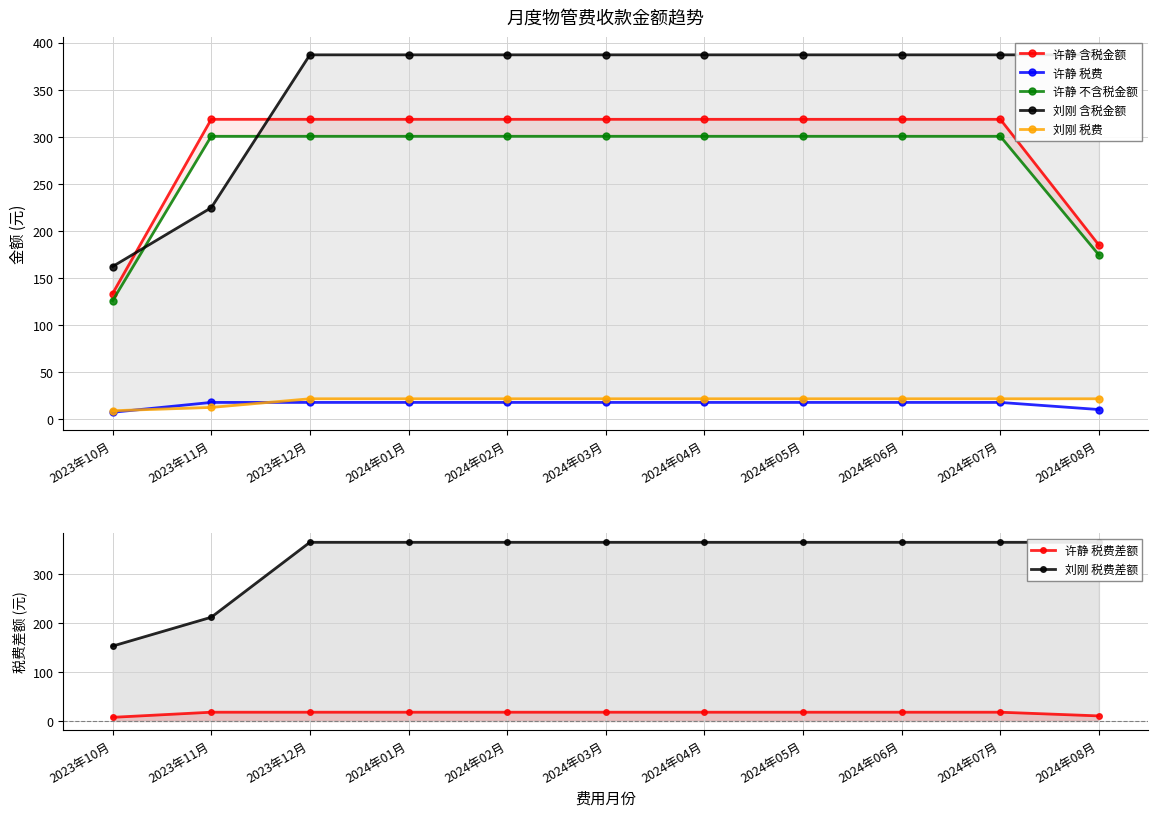

Is the value of 不含税金额 at 2024年03月 greater than the value of 税费 at 2024年02月?

Yes